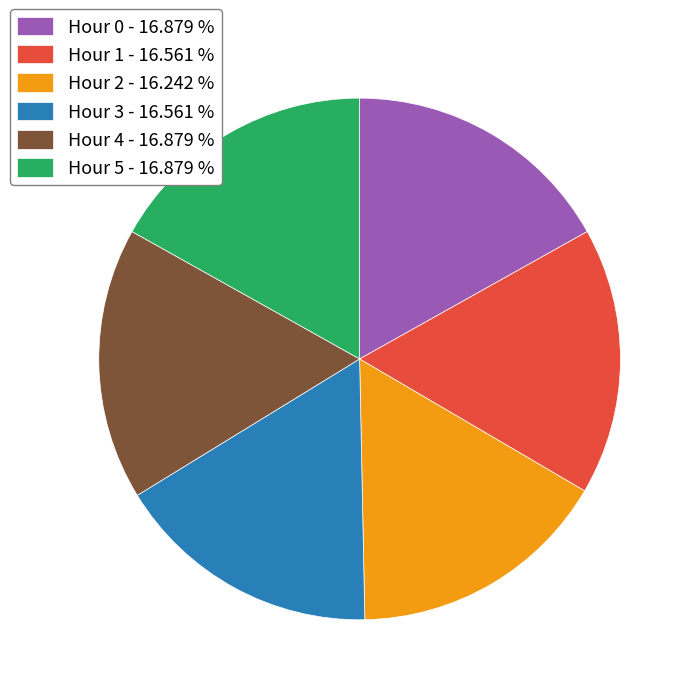

Is the sum of Hour 3 - 16.561 % and Hour 1 - 16.561 % greater than half?

No